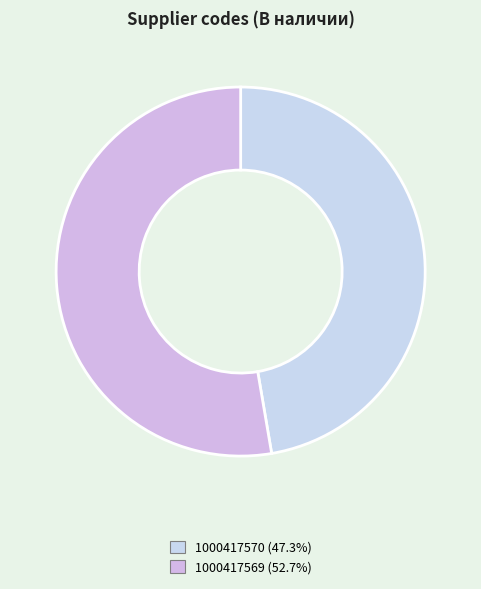

Which slice is the largest?

1000417569